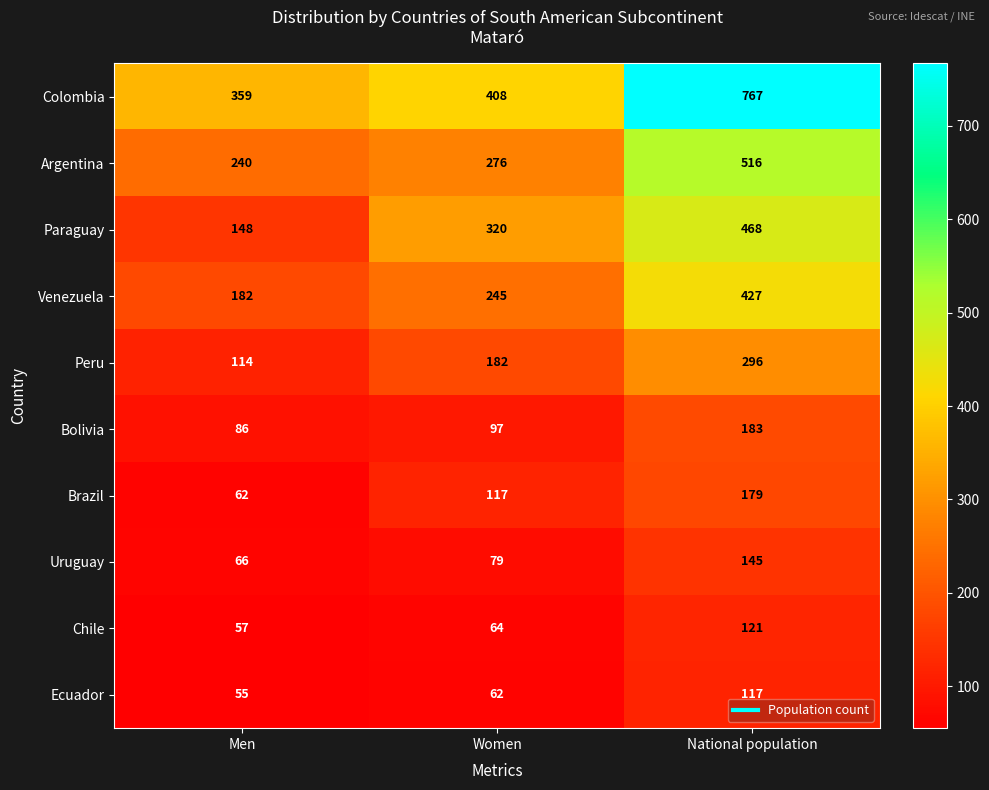

What is the maximum value shown in the chart?

767